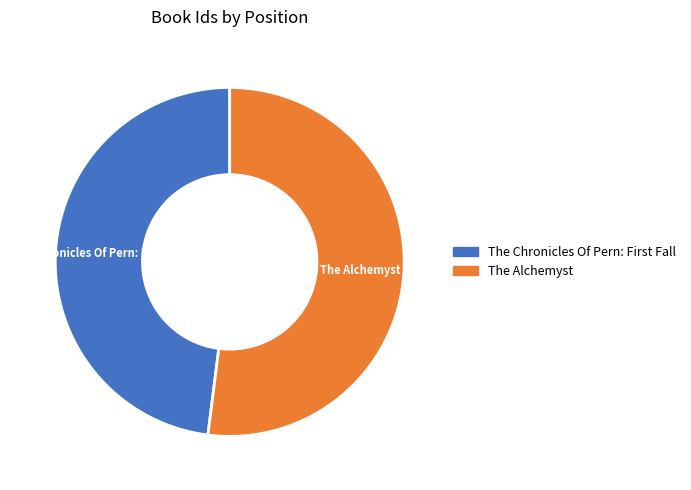

Is it true that The Alchemyst is 52% of the pie?

True